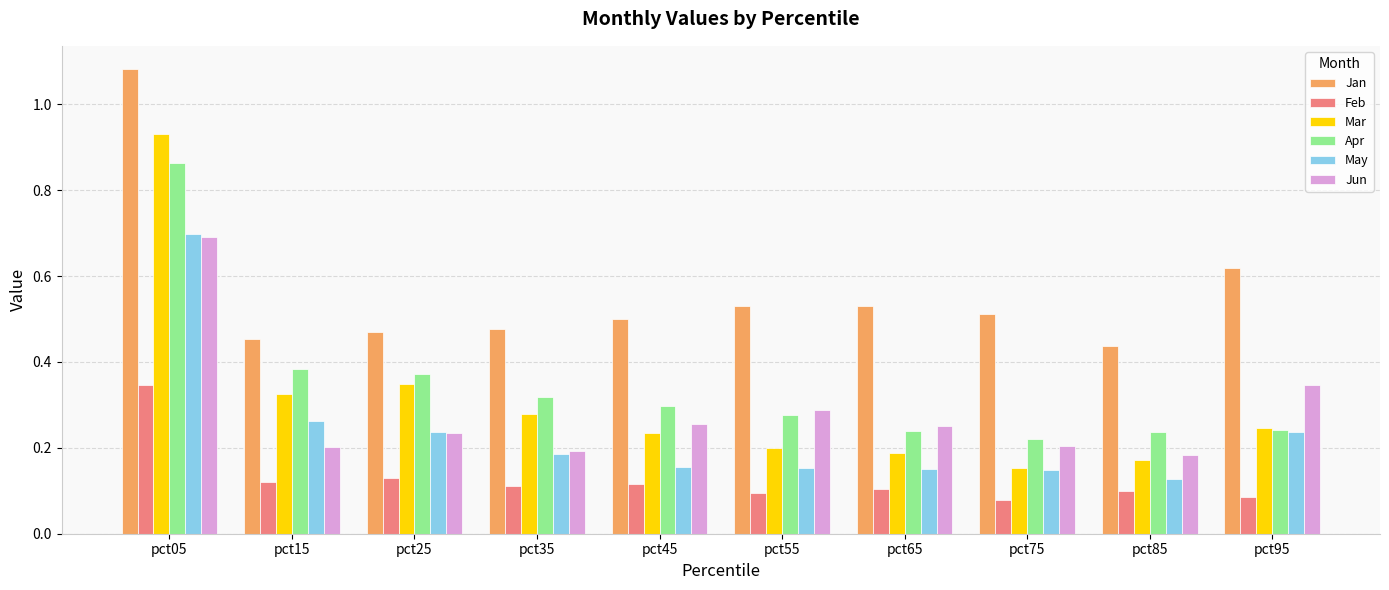

How many bars are there in each group?

6